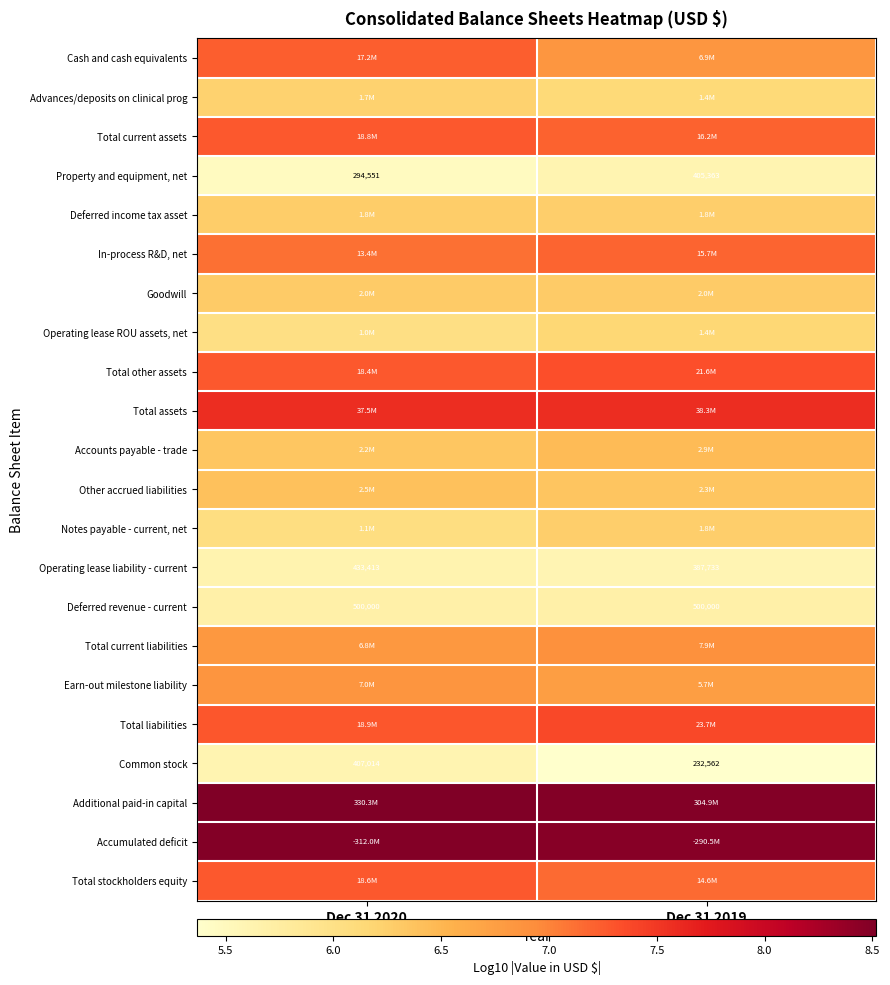

Is the value of Deferred revenue - current at Dec 31 2019 greater than the value of Common stock at Dec 31 2020?

Yes